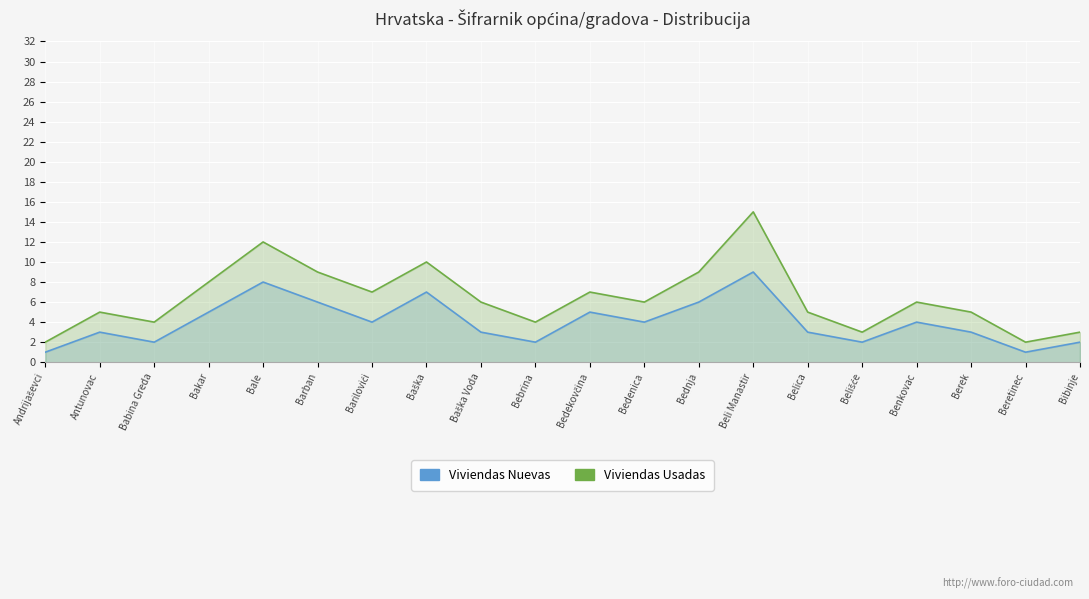

True or false: Viviendas Usadas has more than 0 points higher than both neighbors.

True